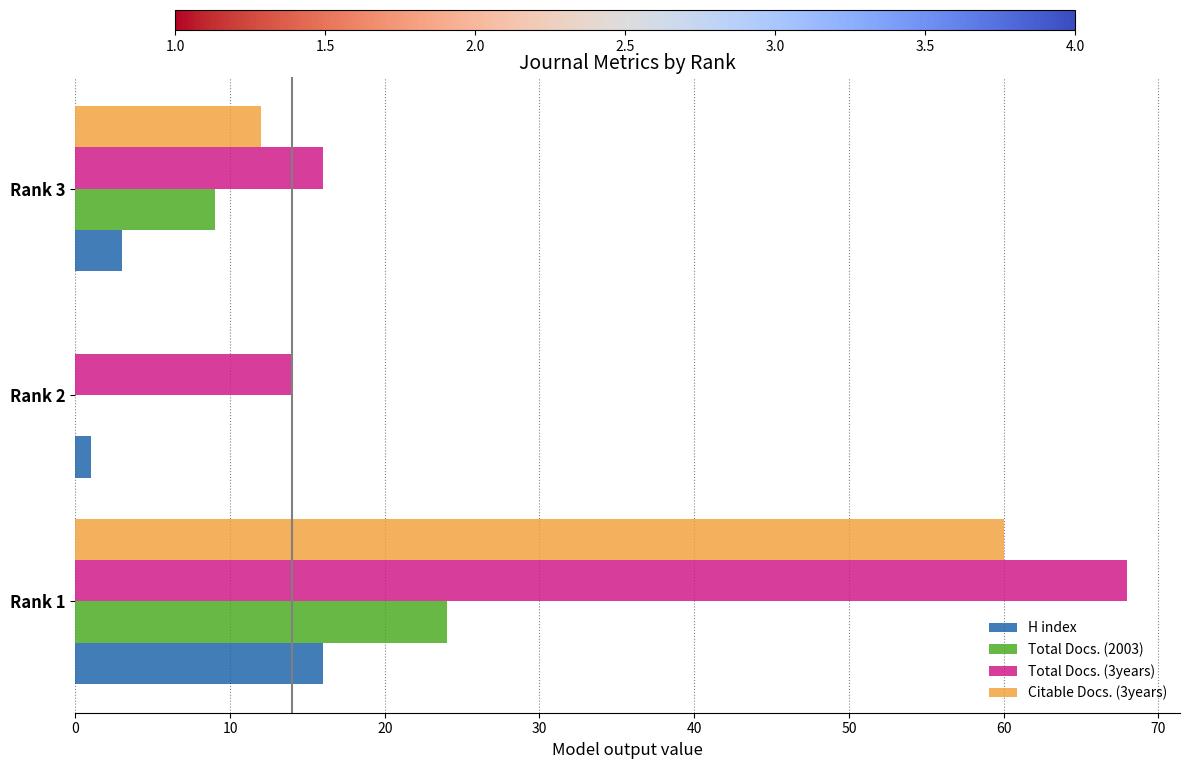

Between Rank 1 and Rank 3, which series saw the biggest shift?

Total Docs. (3years)